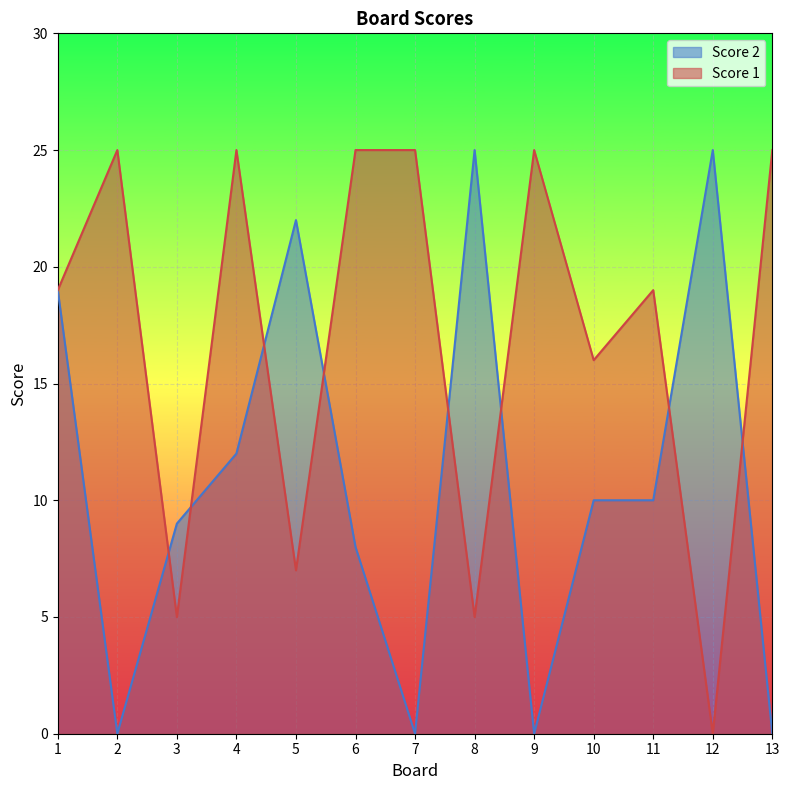

What is the value of the Score 1 point at the 7th from the left?

25